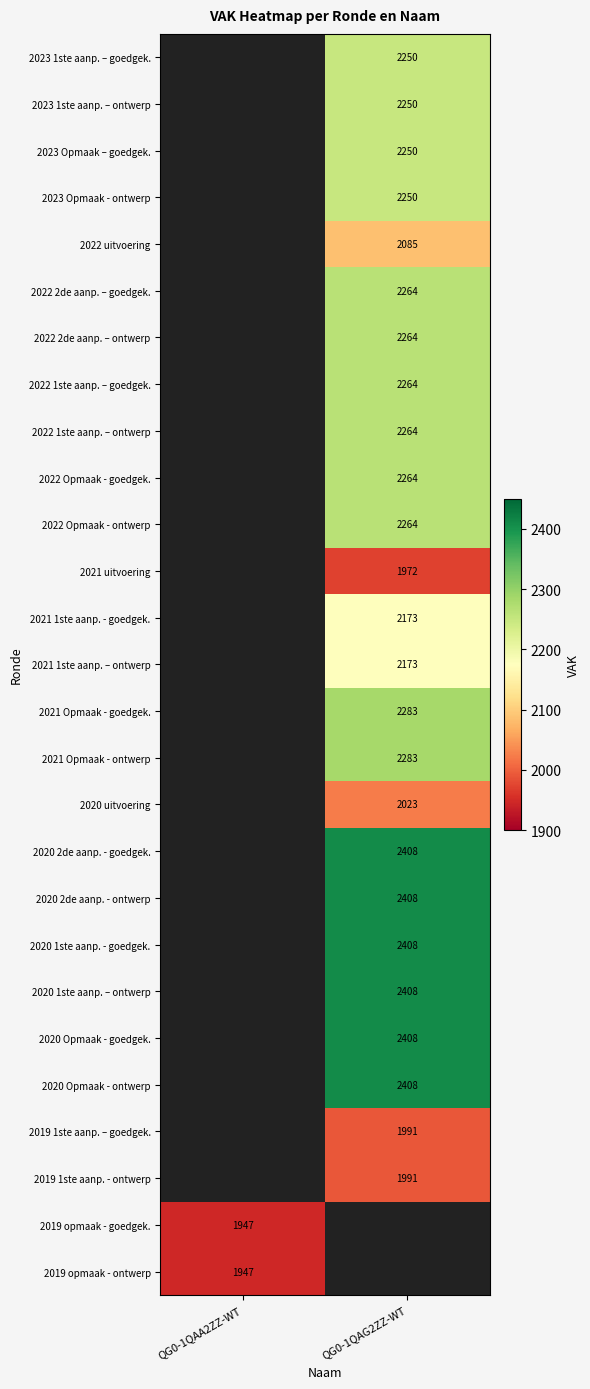

Is it true that 2019 1ste aanp. – goedgek. equals 3460 at QG0-1QAG2ZZ-WT?

False